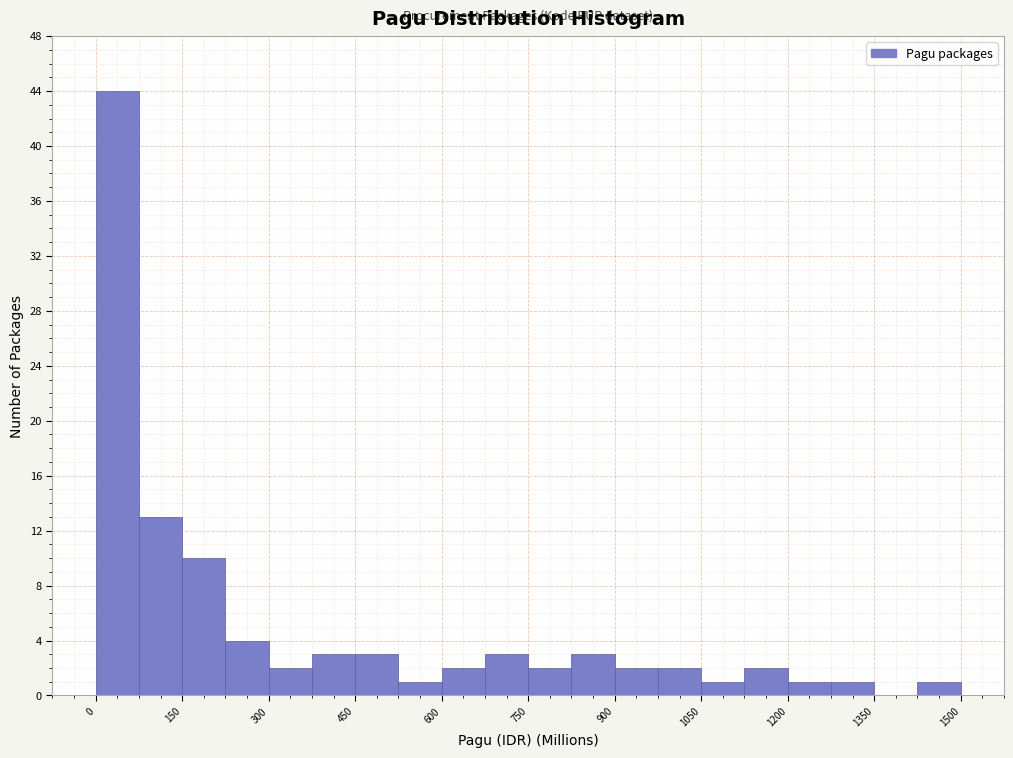

Read against the x-axis, roughly where is the centre of the tallest bar?

40